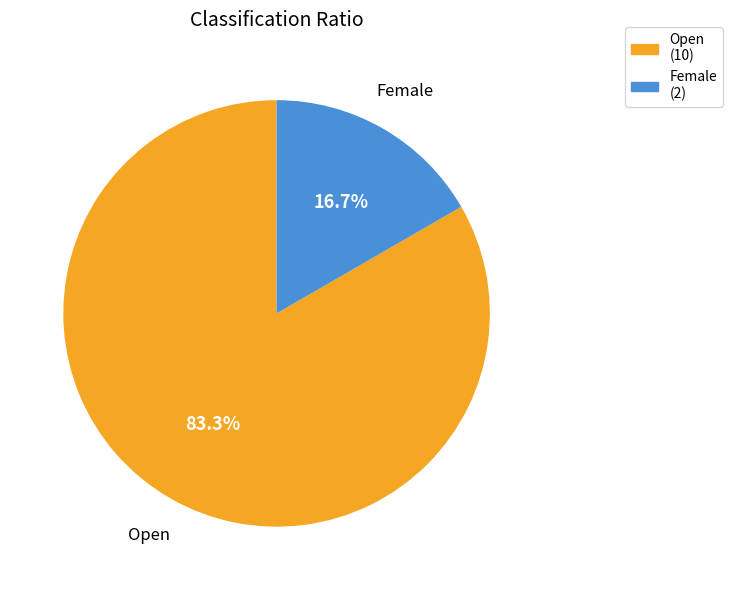

Count the number of slices in the pie.

2